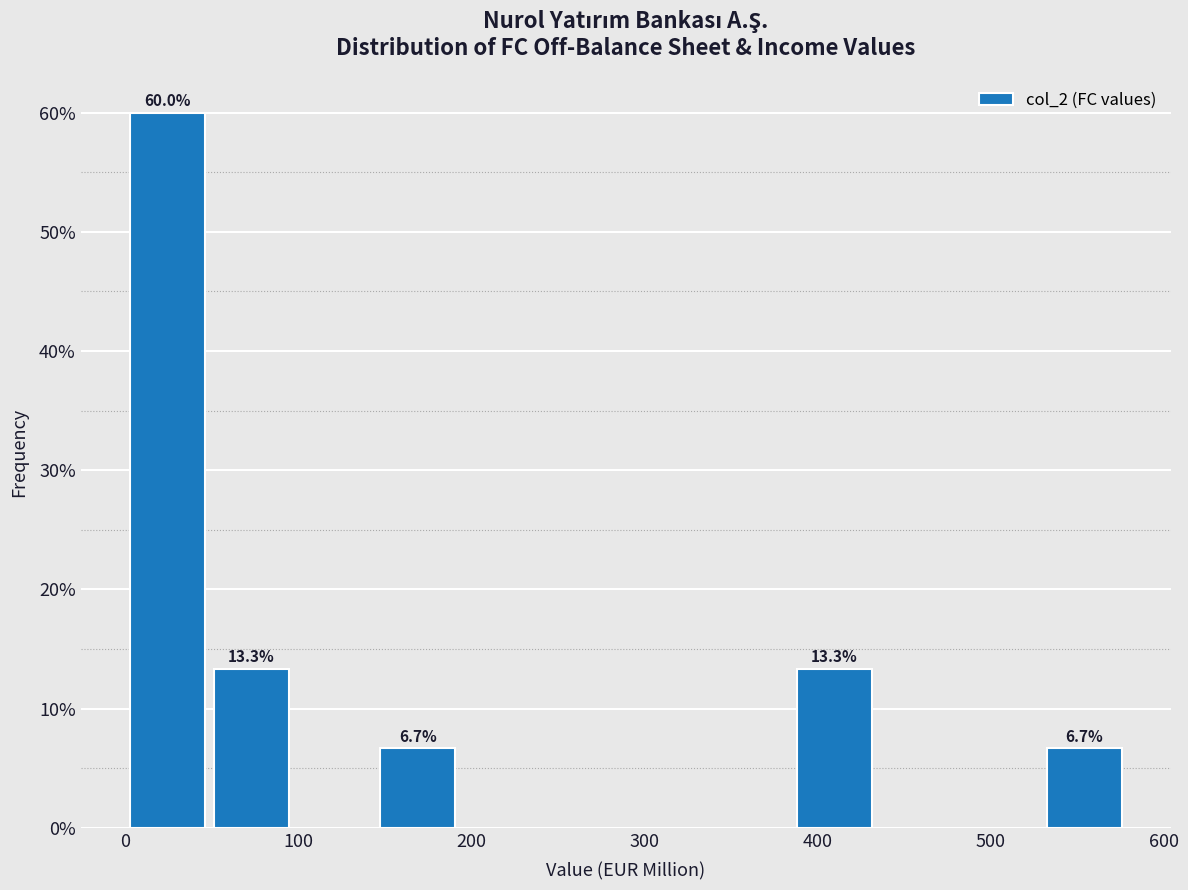

Over which range of the x-axis is the bar tallest?

0 to 50